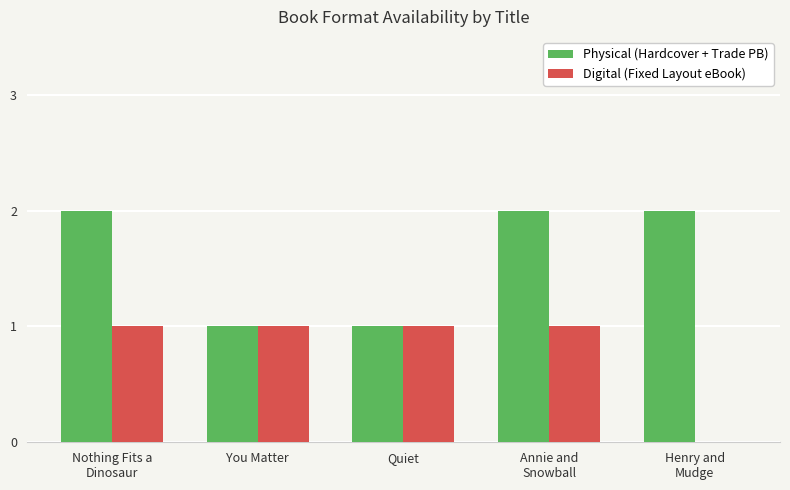

What is the sum of all Digital (Fixed Layout eBook) values?

4